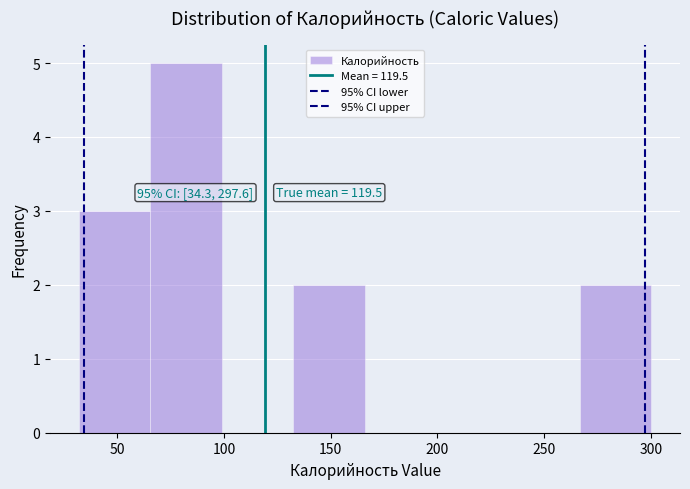

Over which range of the x-axis is the bar tallest?

65 to 100